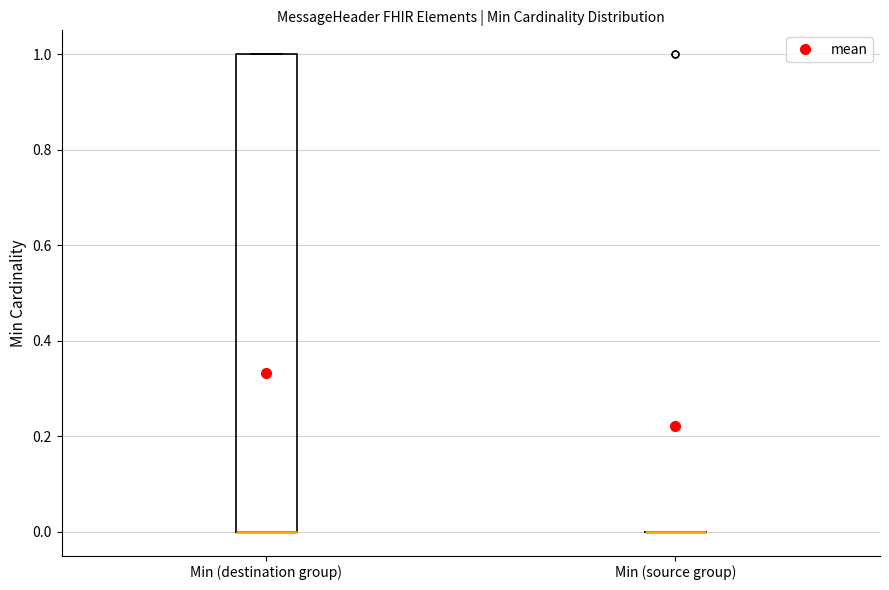

Reading left to right, transcribe this box plot: for each box, give where its median line is, the range the box spans, and where its two whiskers end, as read against the y-axis. The values are not printed on the chart, so give them approximately, as read against the axis.

Min (destination group): median 0 (drawn on the box's lower edge), box 0 to 1, whiskers 0 to 1
Min (source group): box collapsed to a line at 0, whiskers 0 to 0